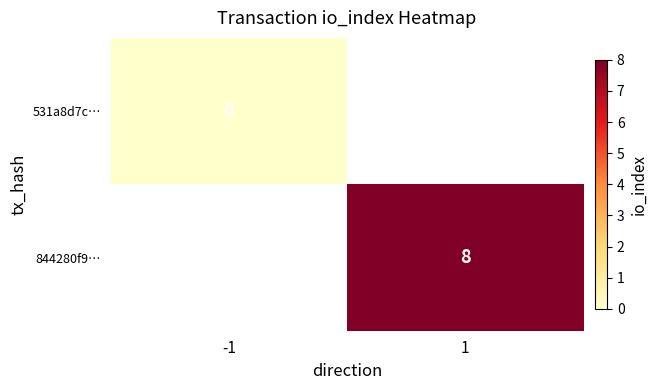

True or false: 844280f9… has a value of 11 at 1.

False